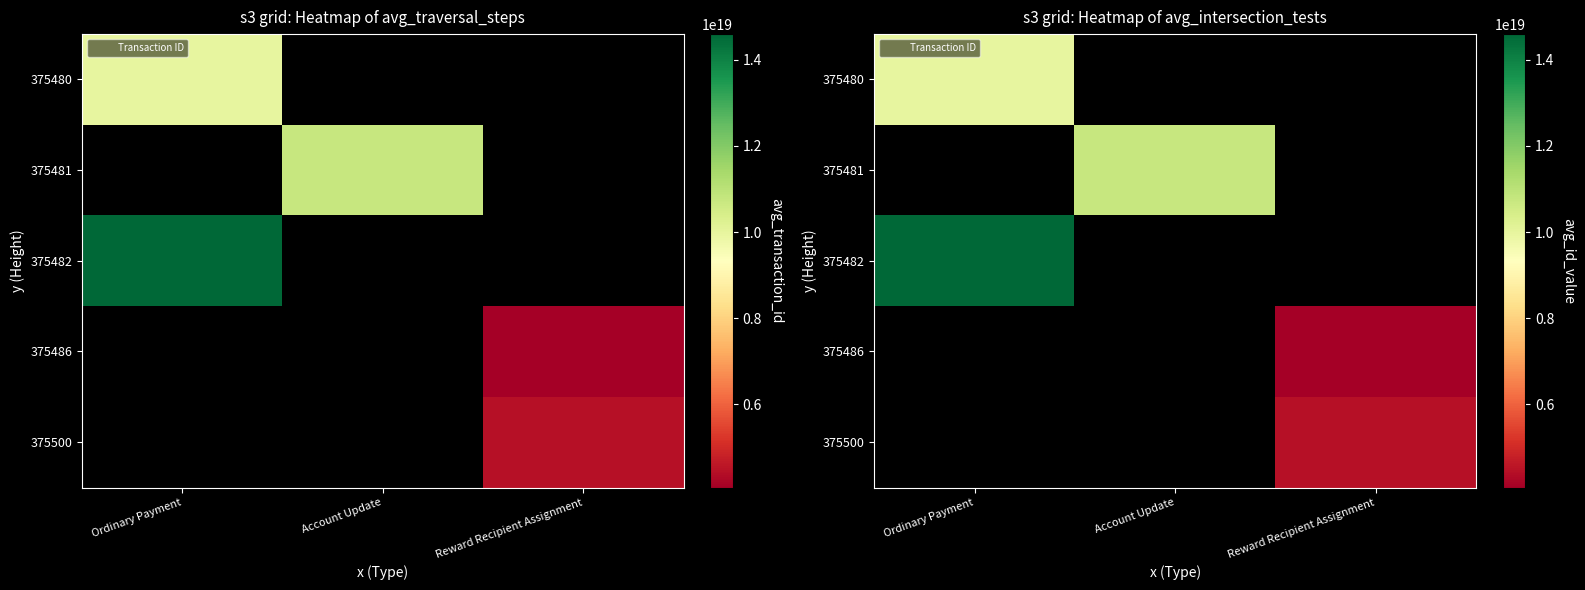

Is the value of 375500 at Account Update greater than the value of 375481 at Account Update?

No